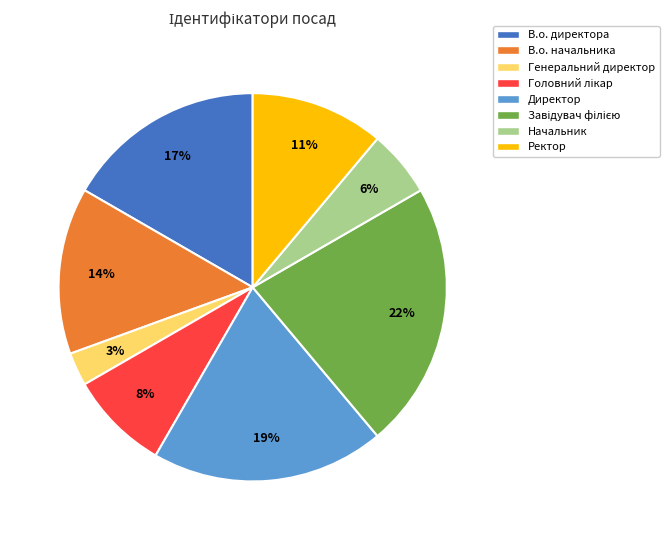

True or false: Ректор accounts for 1% of the total.

False